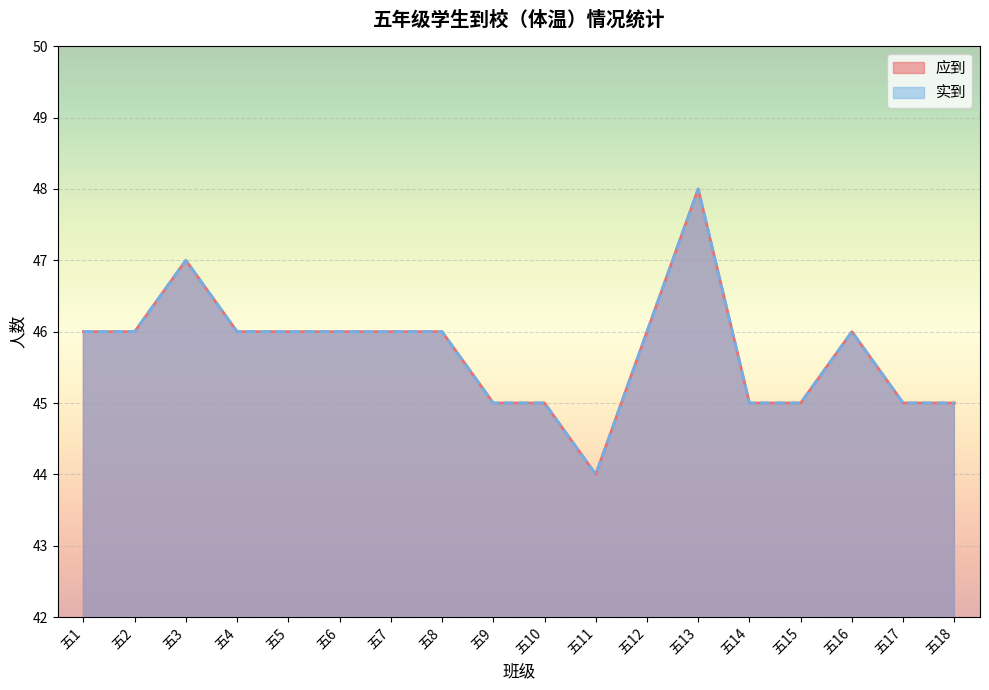

How many values in the 实到 series exceed 46?

2